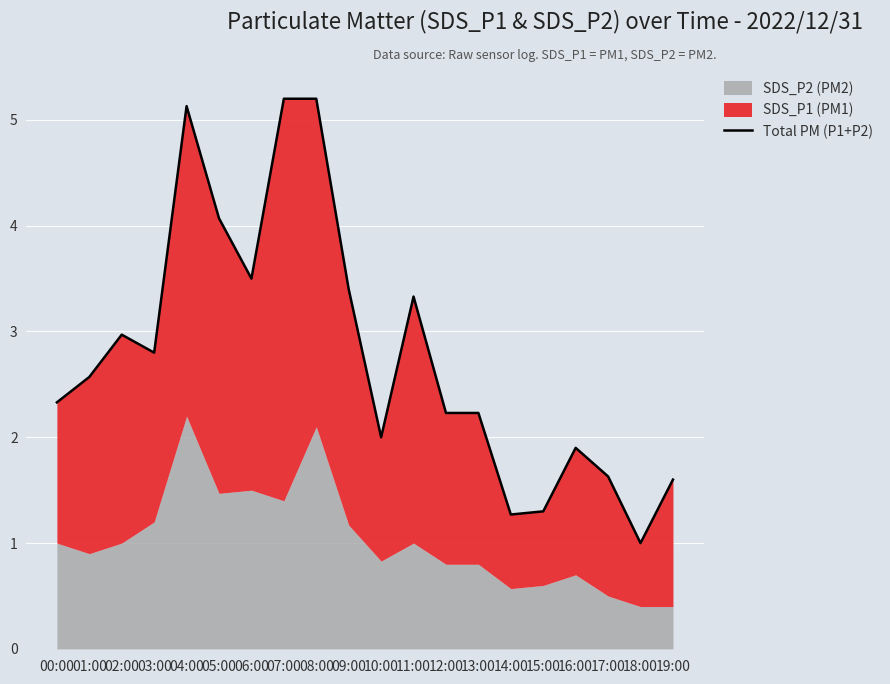

What is the maximum value shown in the chart?

5.2